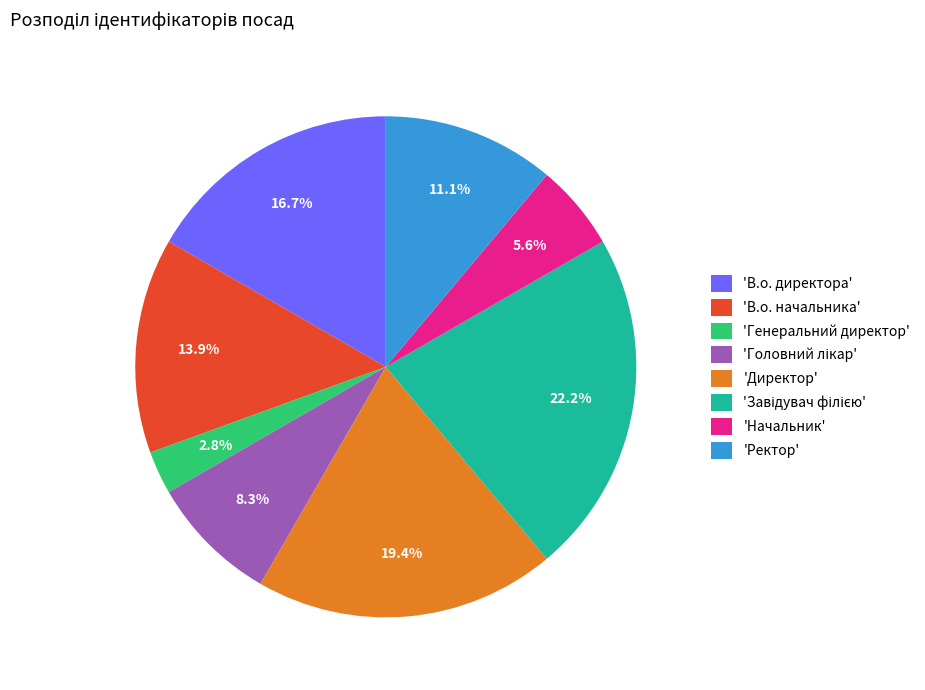

How many slices are in this pie chart?

8